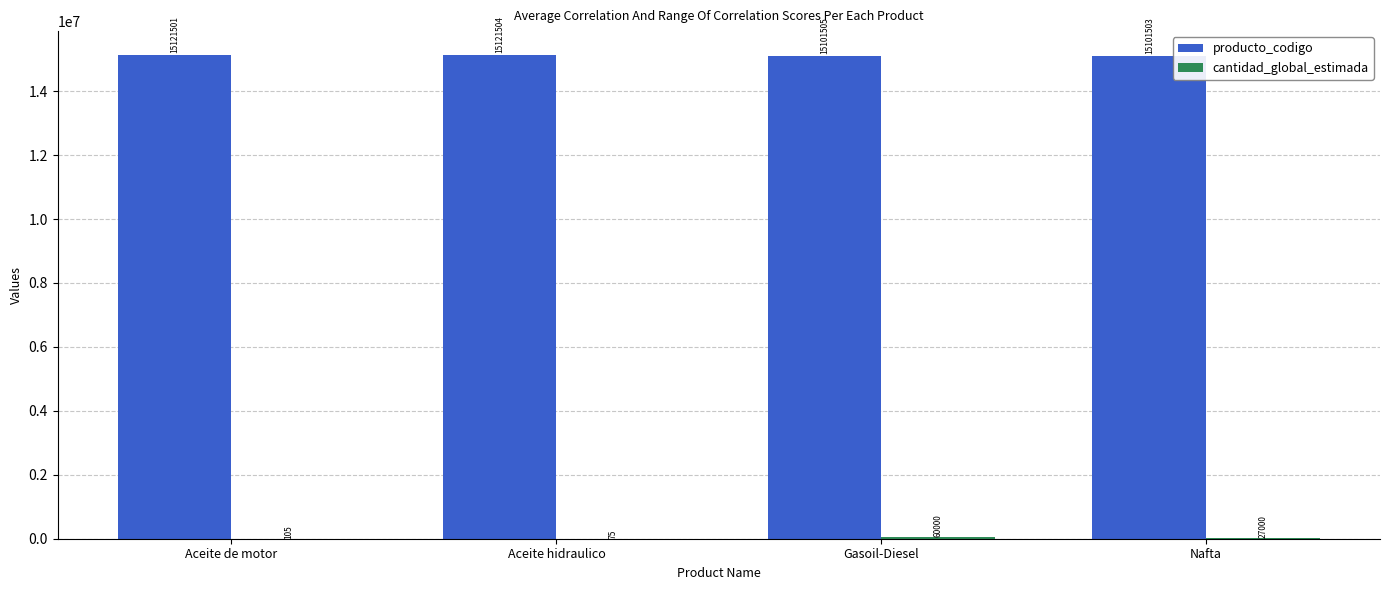

What value does the producto_codigo series have at Aceite hidraulico, to the nearest 10?

15121500